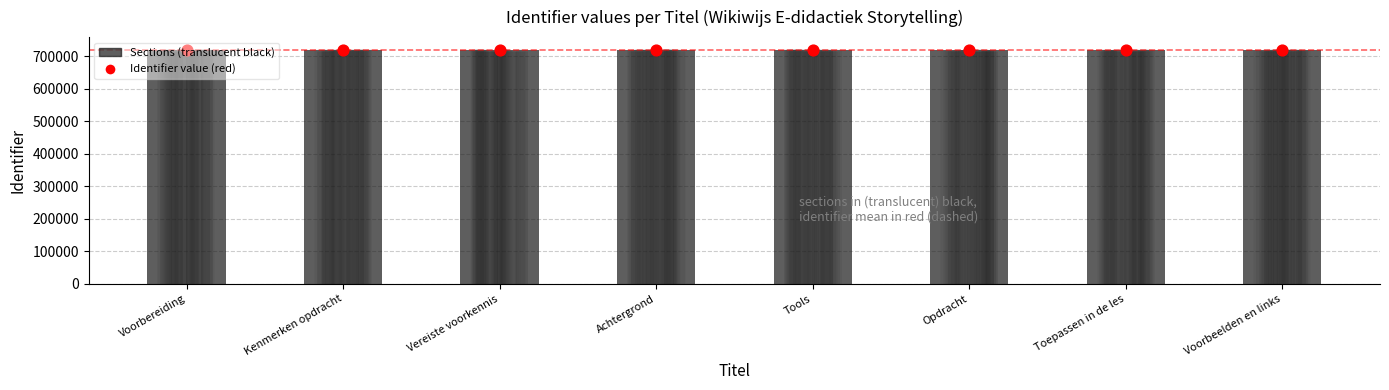

What is the total value across all series at Voorbeelden en links?

1434710